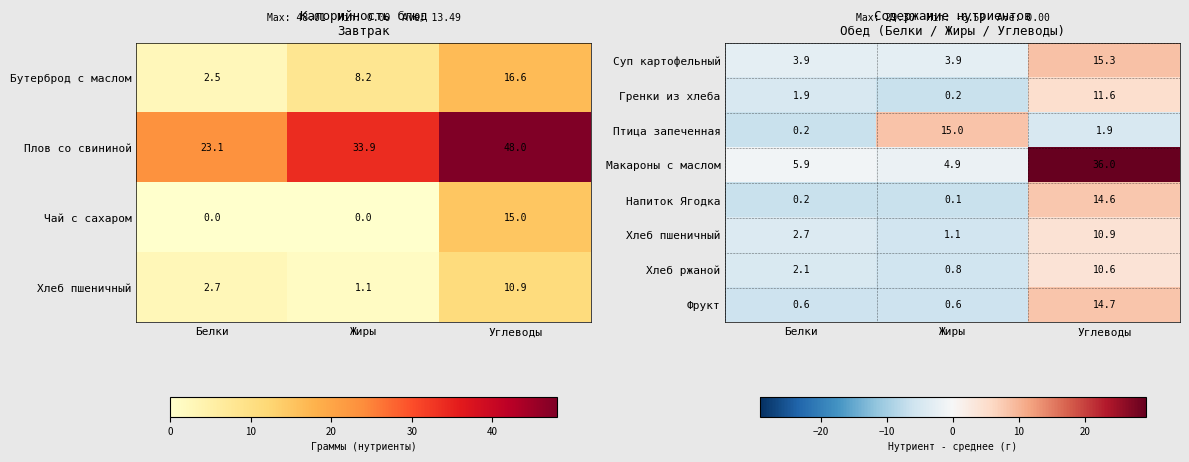

Which category has the highest value across all series?

Углеводы